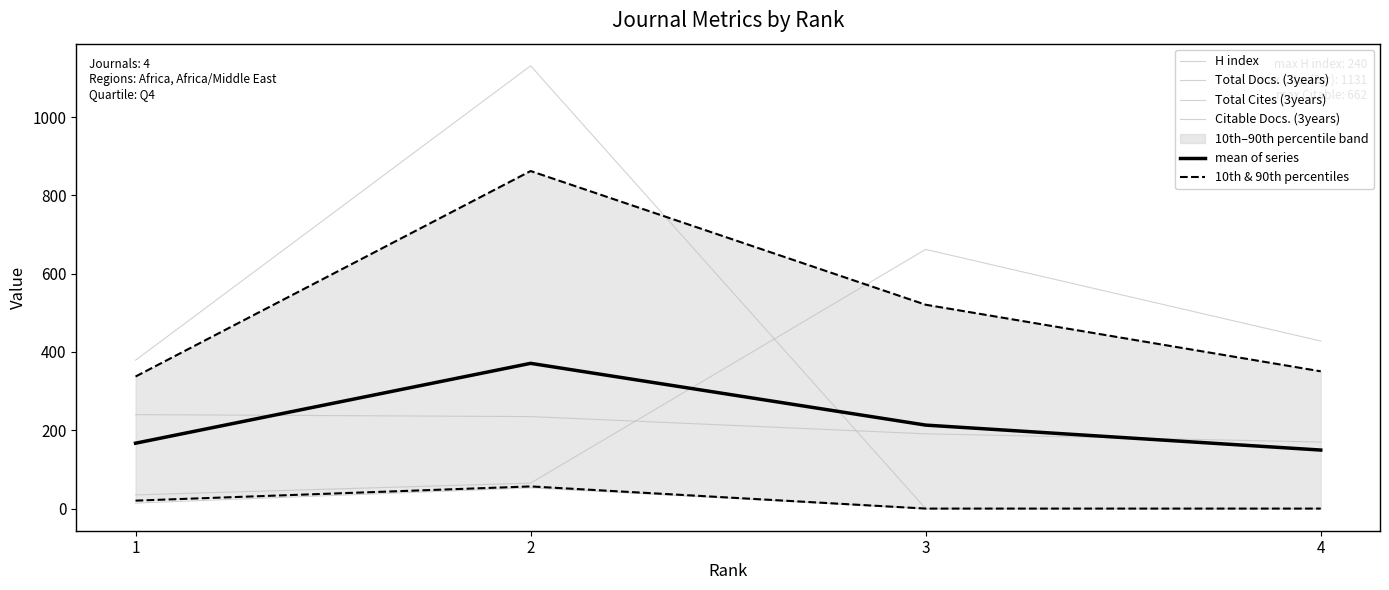

Reading left to right, extract all data points from this chart.

H index: 240.0	235.0	191.0	170.0
Total Docs. (3years): 14.0	53.0	0.0	0.0
Total Cites (3years): 379.0	1131.0	0.0	0.0
Citable Docs. (3years): 35.0	65.0	662.0	428.0
mean of series: 167.0	371.0	213.2	149.5
10th & 90th percentiles: 20.3	56.6	0.0	0.0